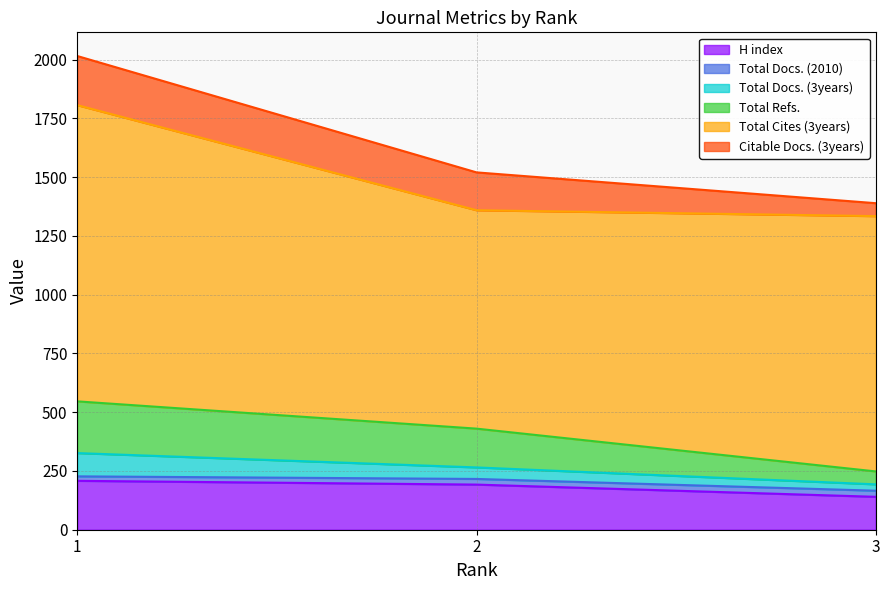

What is the lowest value of the H index series?

140